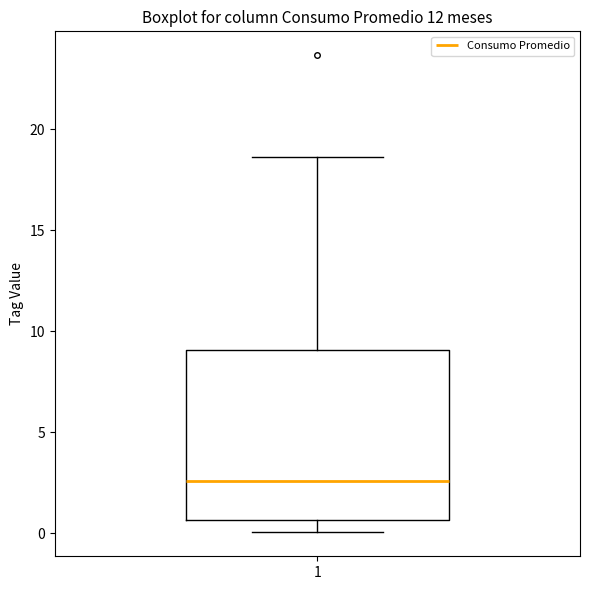

Transcribe this box plot: give where the median line is, the range the box spans, and where the two whiskers end, as read against the y-axis. The values are not printed on the chart, so give them approximately, as read against the axis.

median 2.5, box 0.5 to 9.0, whiskers 0.0 to 18.5